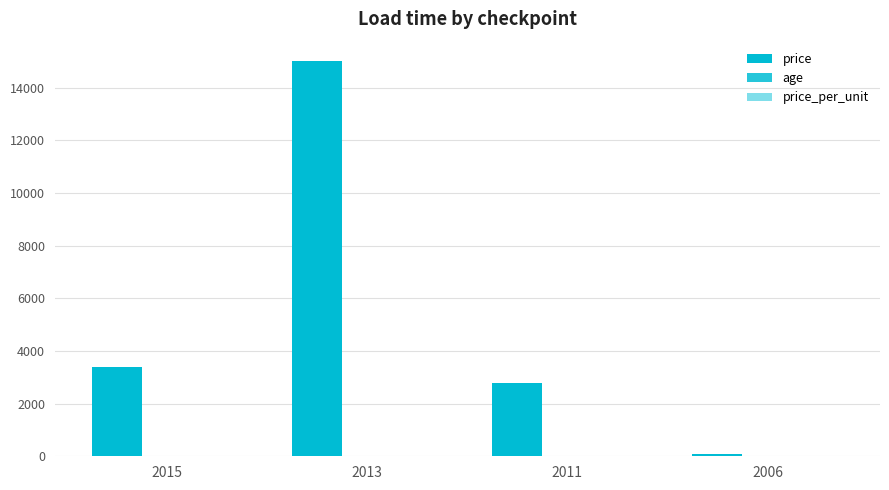

What is the spread (max minus min) of values at 2011?

2796.5